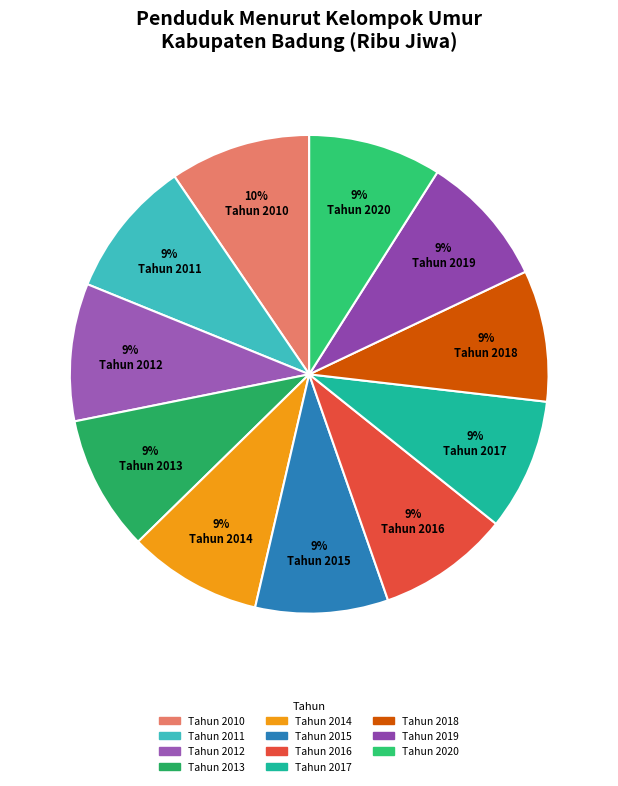

How many slices are in this pie chart?

11